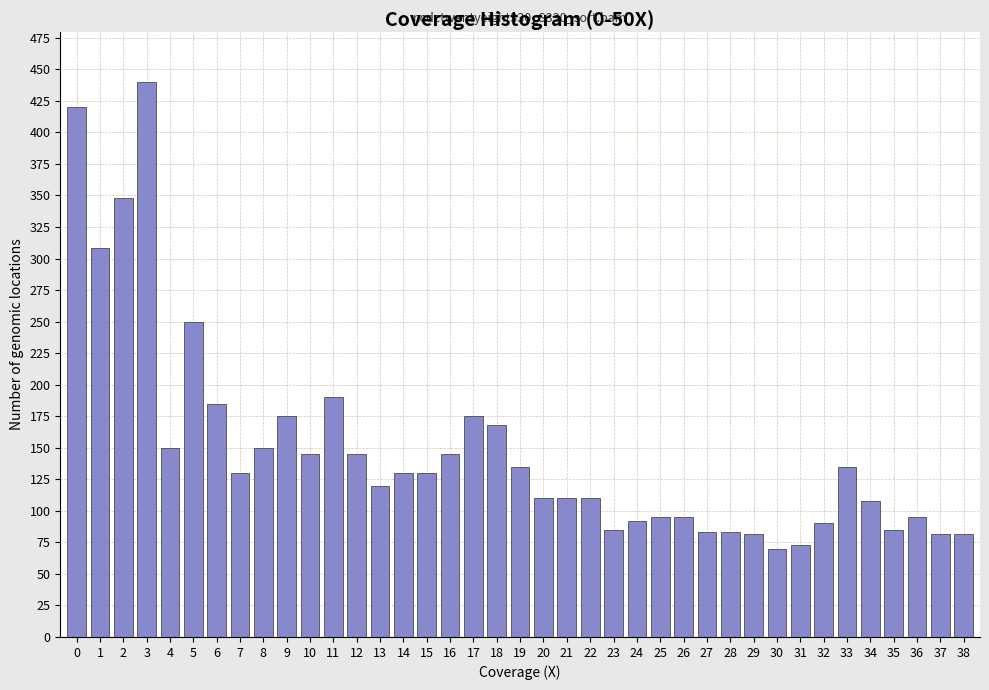

What is the difference between the maximum and second lowest values?

367